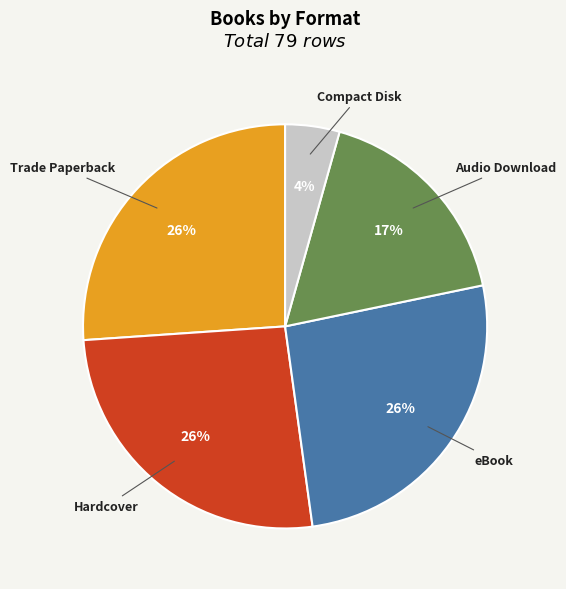

What is the ratio of the value at Hardcover to the value at Audio Download?

1.5